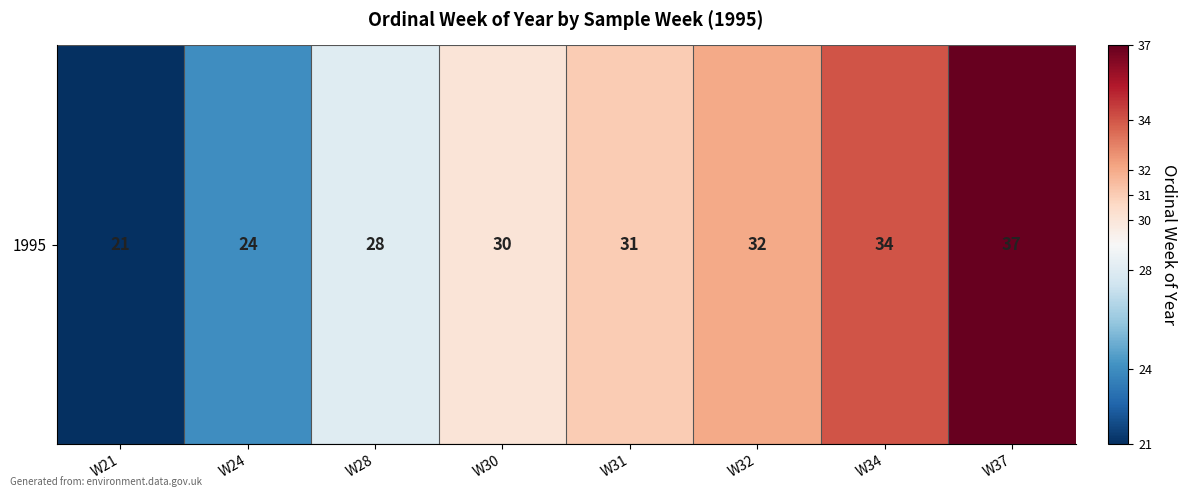

What is the difference between the maximum and minimum values?

16